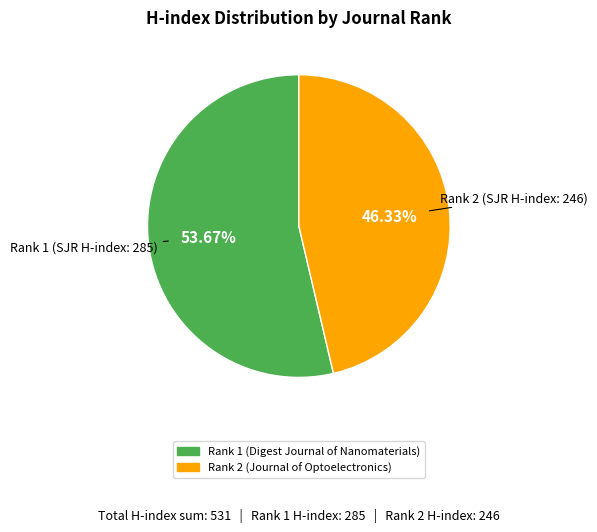

Count the number of slices in the pie.

2